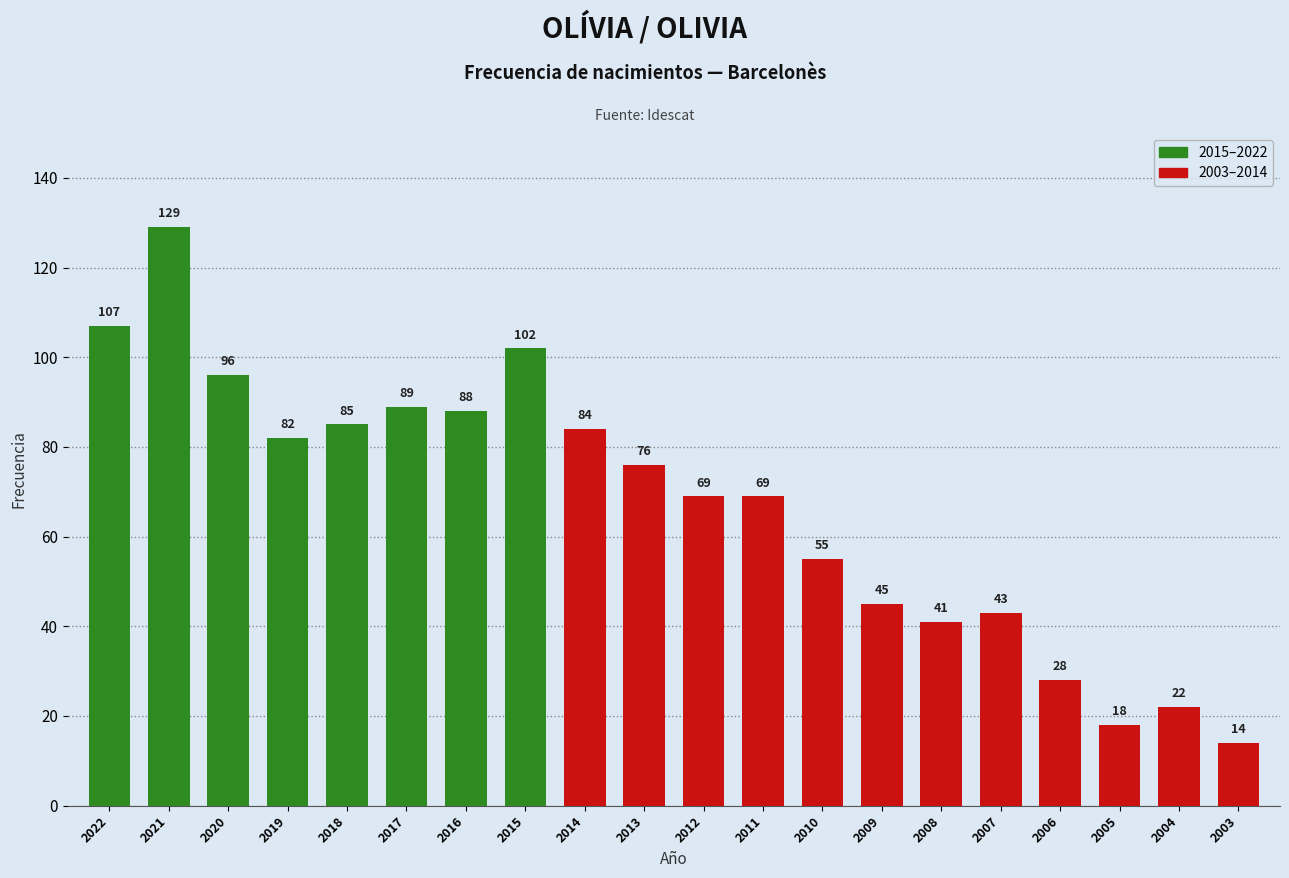

How many data points does each series have?

20